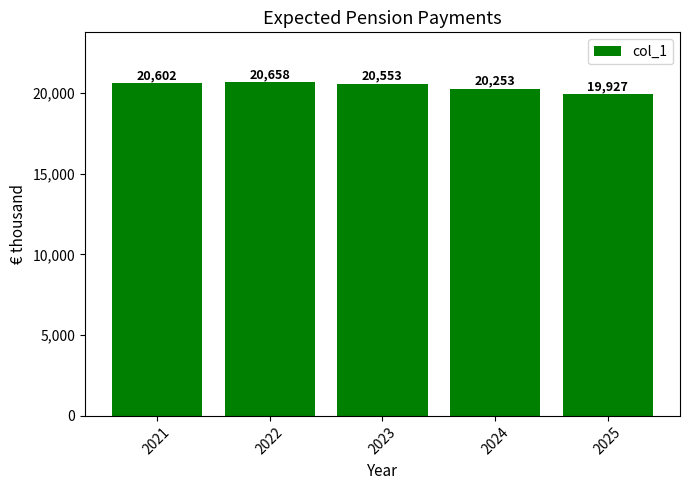

At which label does the data first exceed 20553?

2021